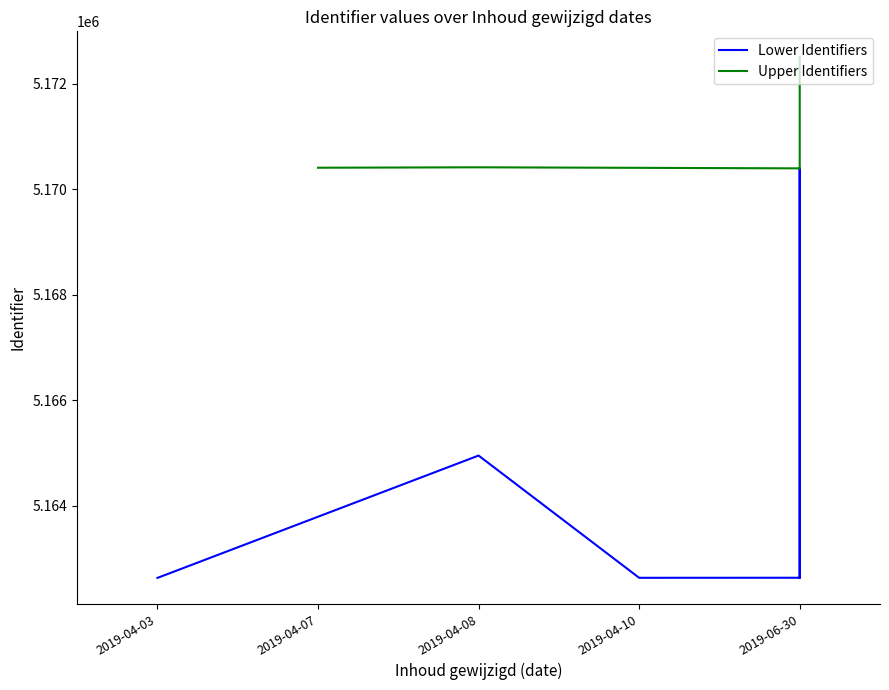

Approximately how many times larger is the value at 2019-06-30 compared to 2019-04-10?

1.0